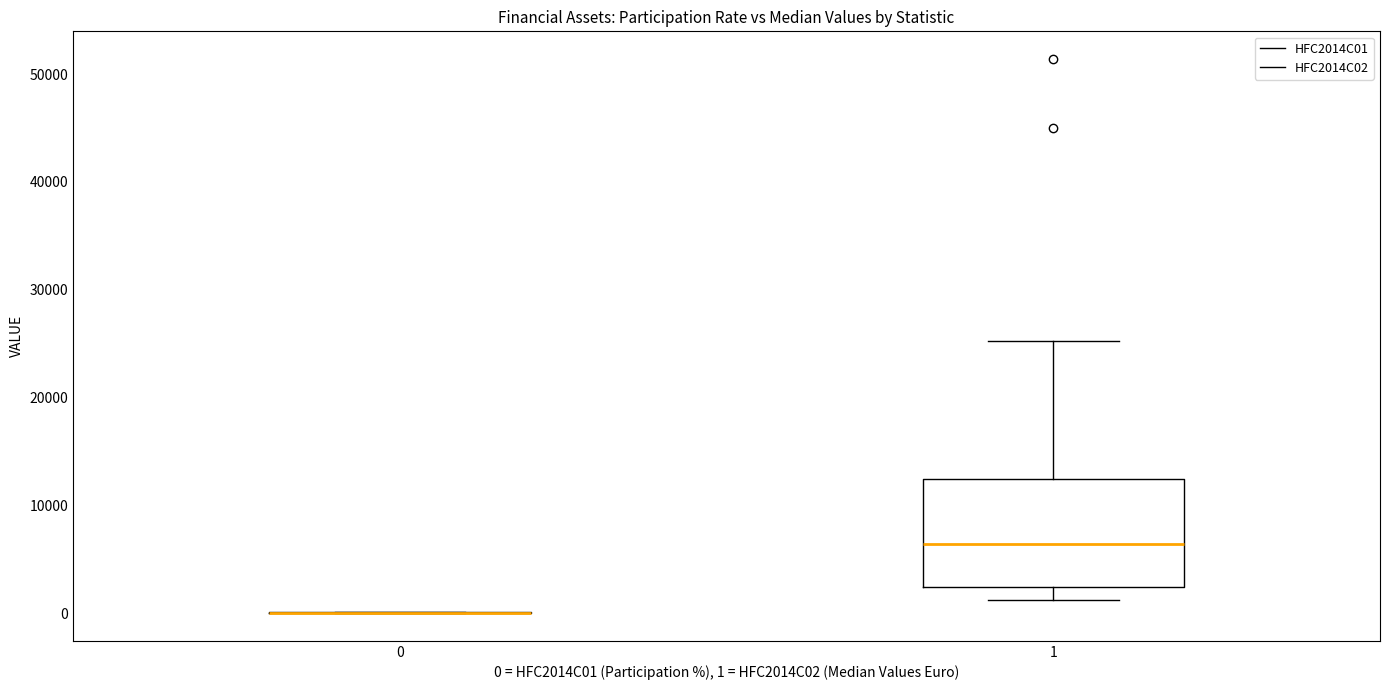

Which box is the tallest, from its lower edge to its upper edge?

1